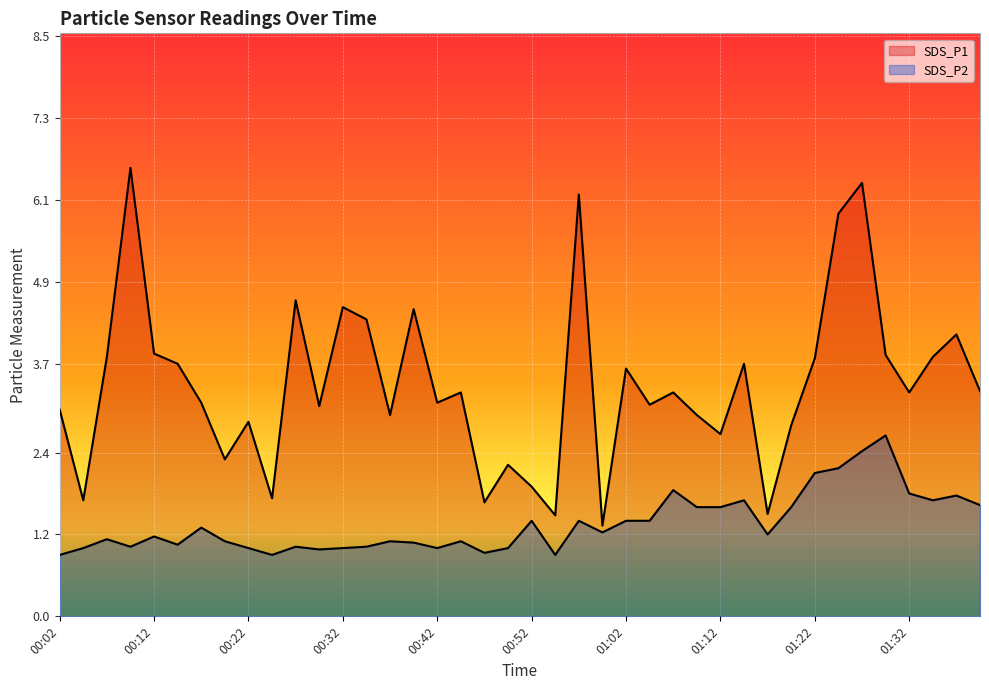

How many interior local valleys does the SDS_P2 series have?

10